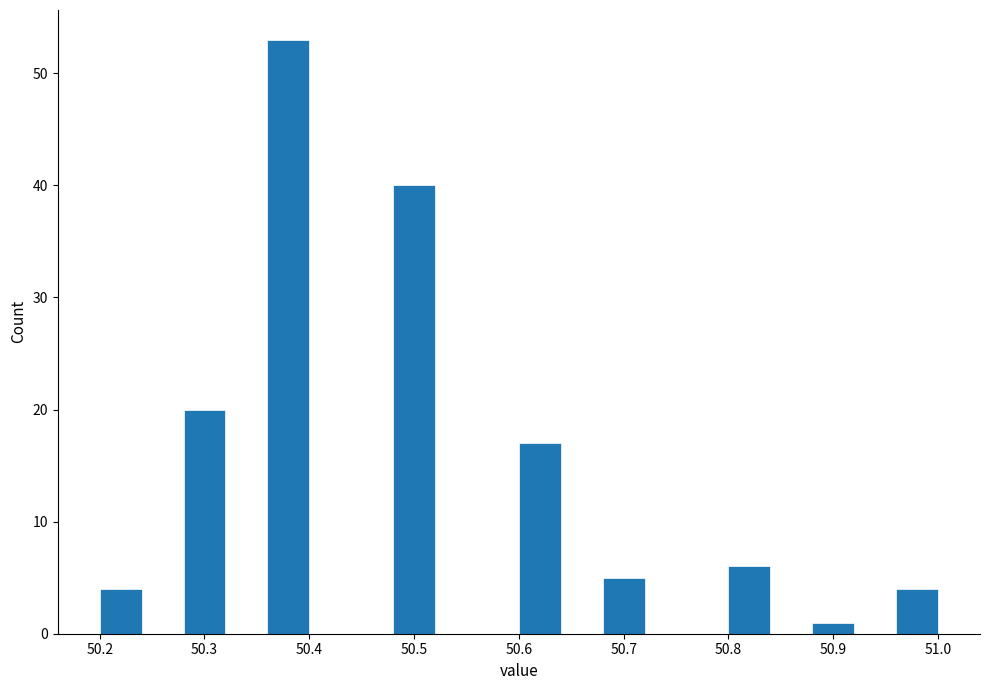

Over which range of the x-axis is the bar tallest?

50.36 to 50.40